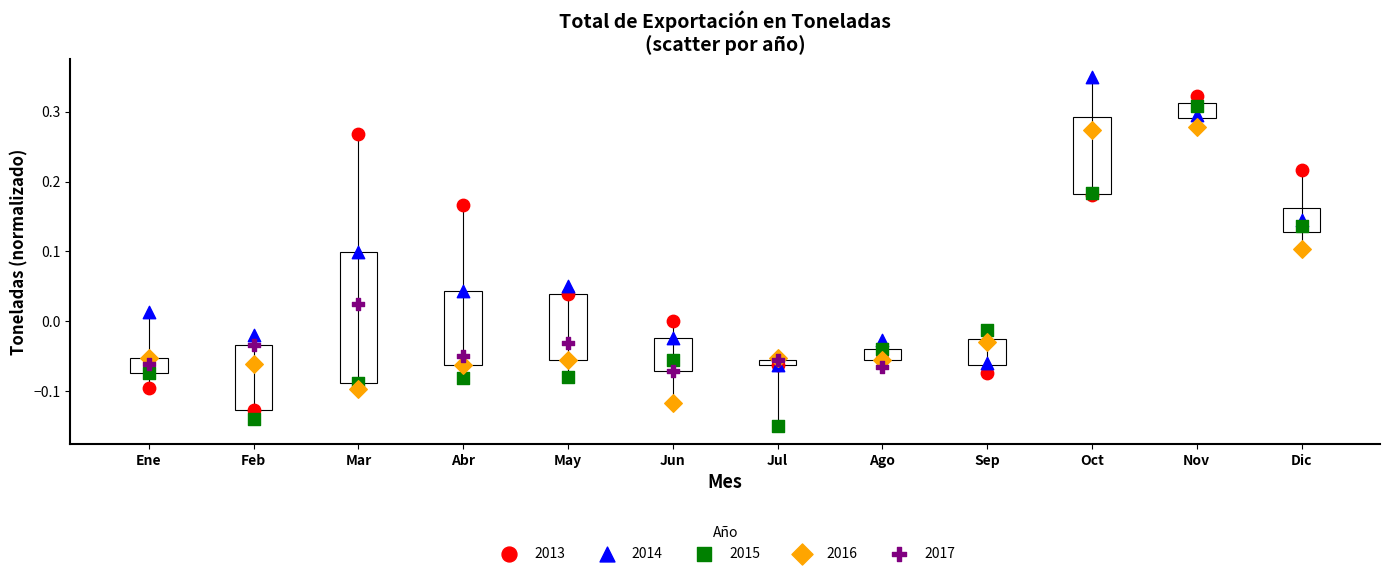

Which series contains the lowest Y value?

2015